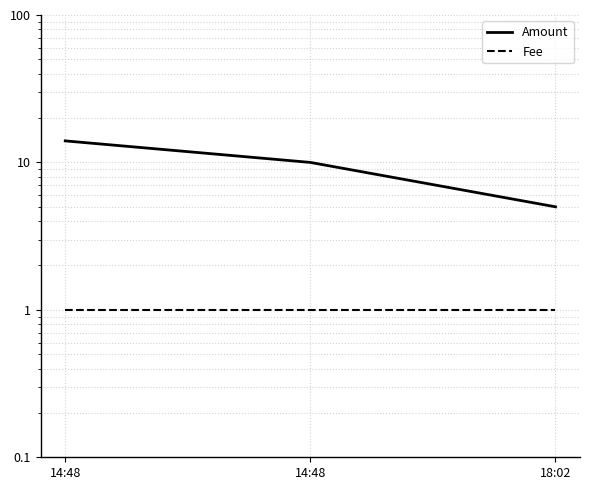

What is the difference between the Amount values at 14:48 and 14:48?

4